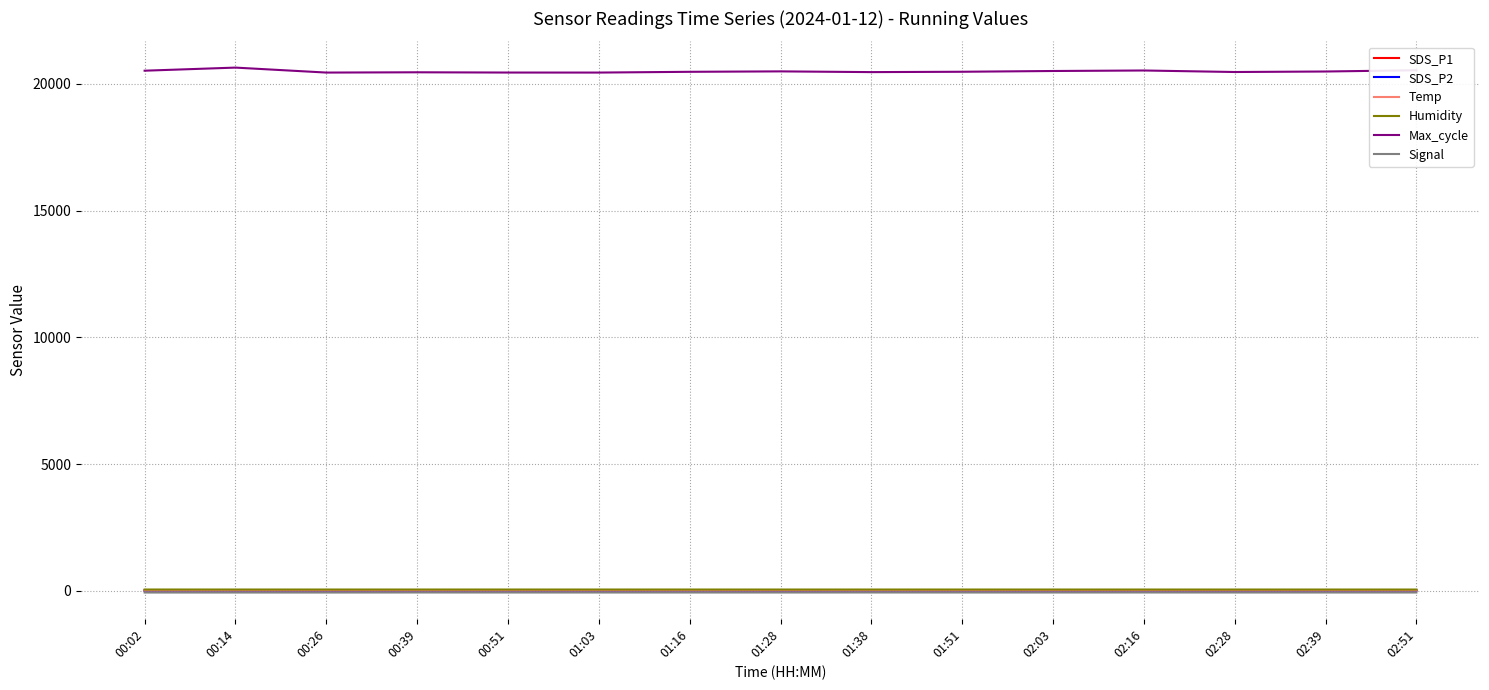

Which series has the largest total across all categories?

Max_cycle